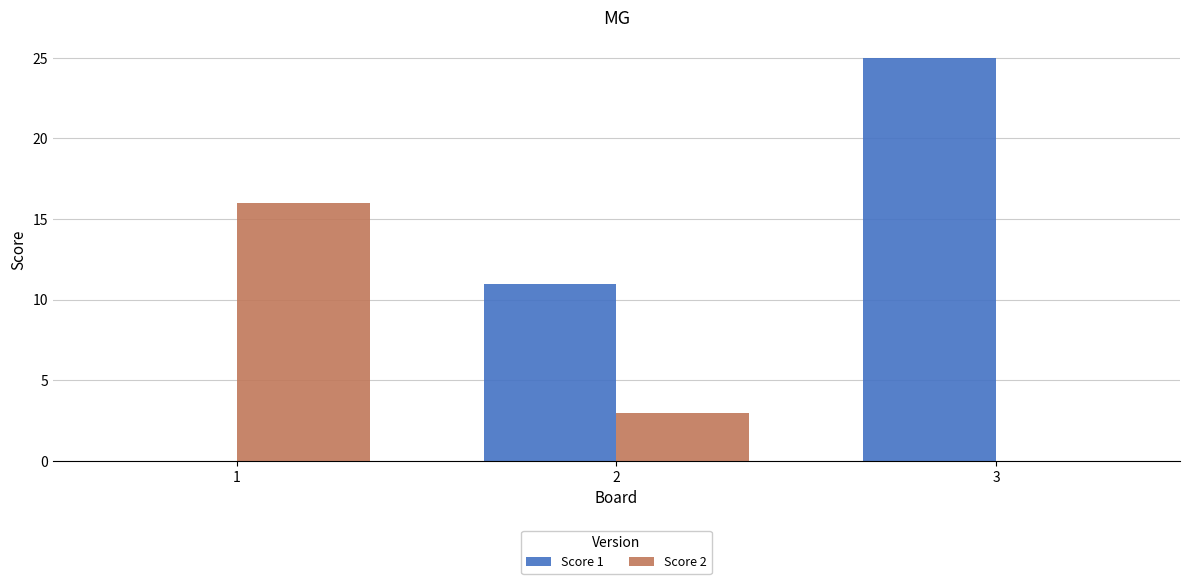

What is the difference between the Score 2 values at 1 and 3?

16